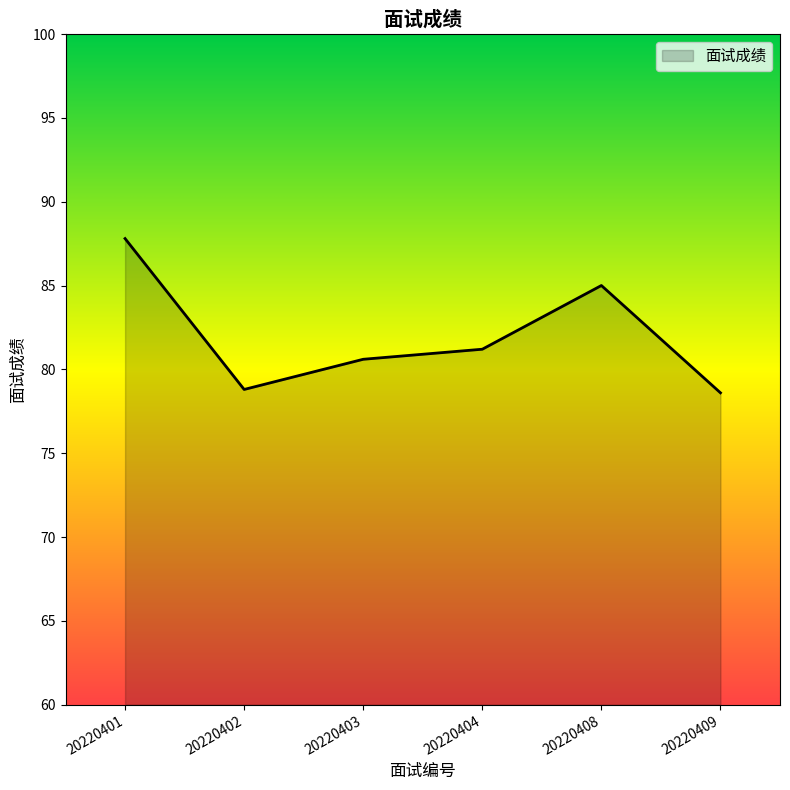

The value at 20220401 is 20.0. True or false?

False